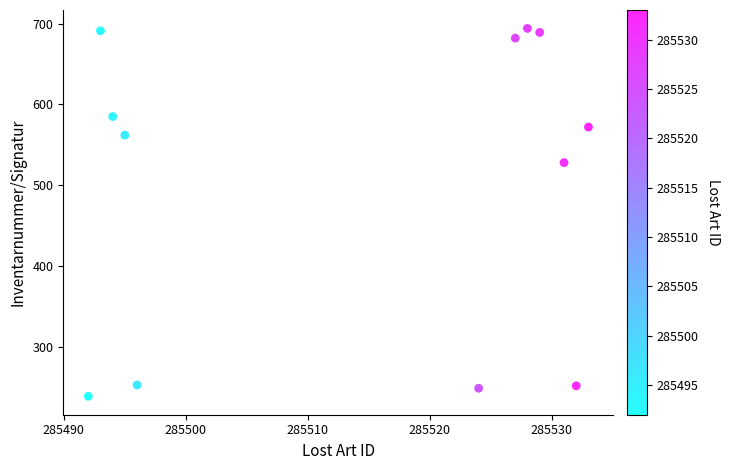

What is the range of X values (max minus min)?

41